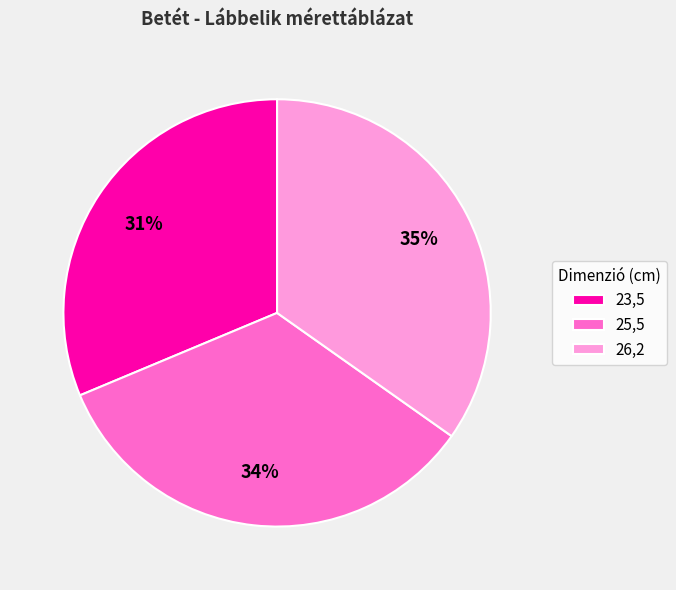

To the nearest percent, what percentage of the pie is 25,5?

34%